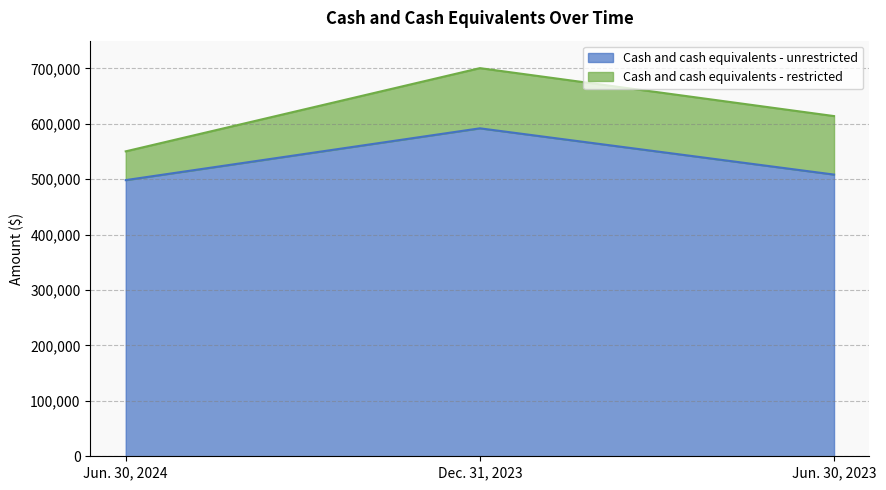

What is the difference between the values at Jun. 30, 2023 and Jun. 30, 2024?

9973